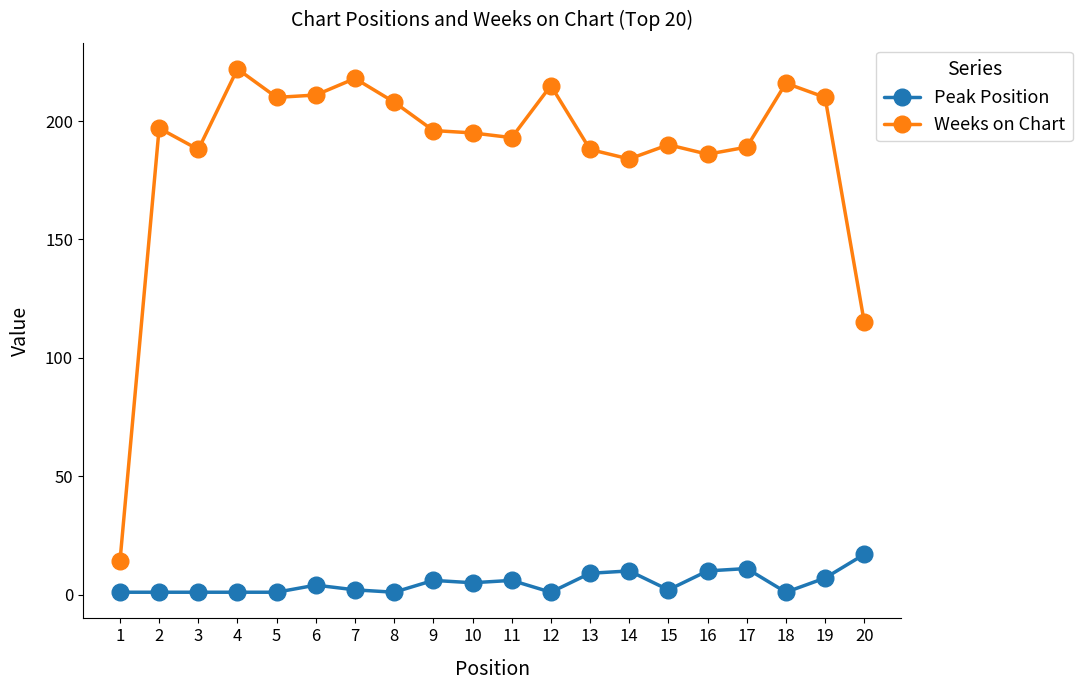

List the series in order of their peak value, highest first.

Weeks on Chart, Peak Position